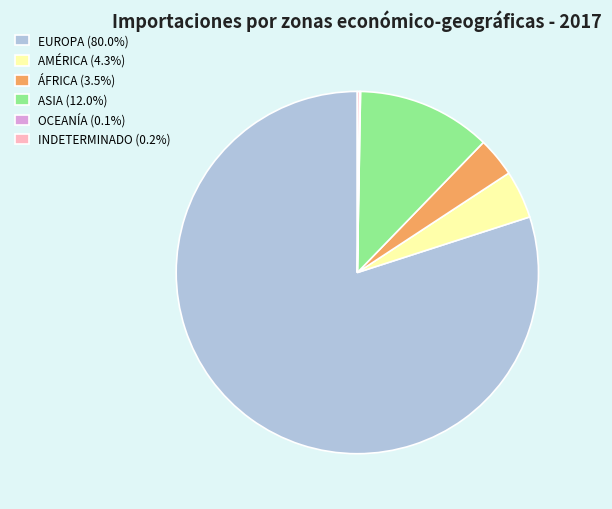

Is there a majority slice in this chart?

Yes